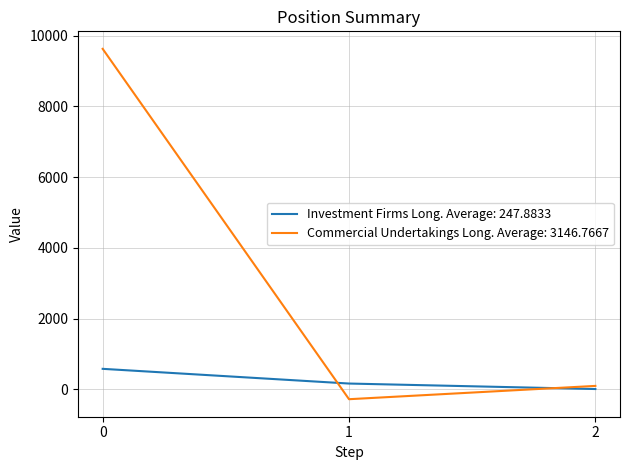

Which series has the widest spread of values?

Commercial Undertakings Long. Average: 3146.7667